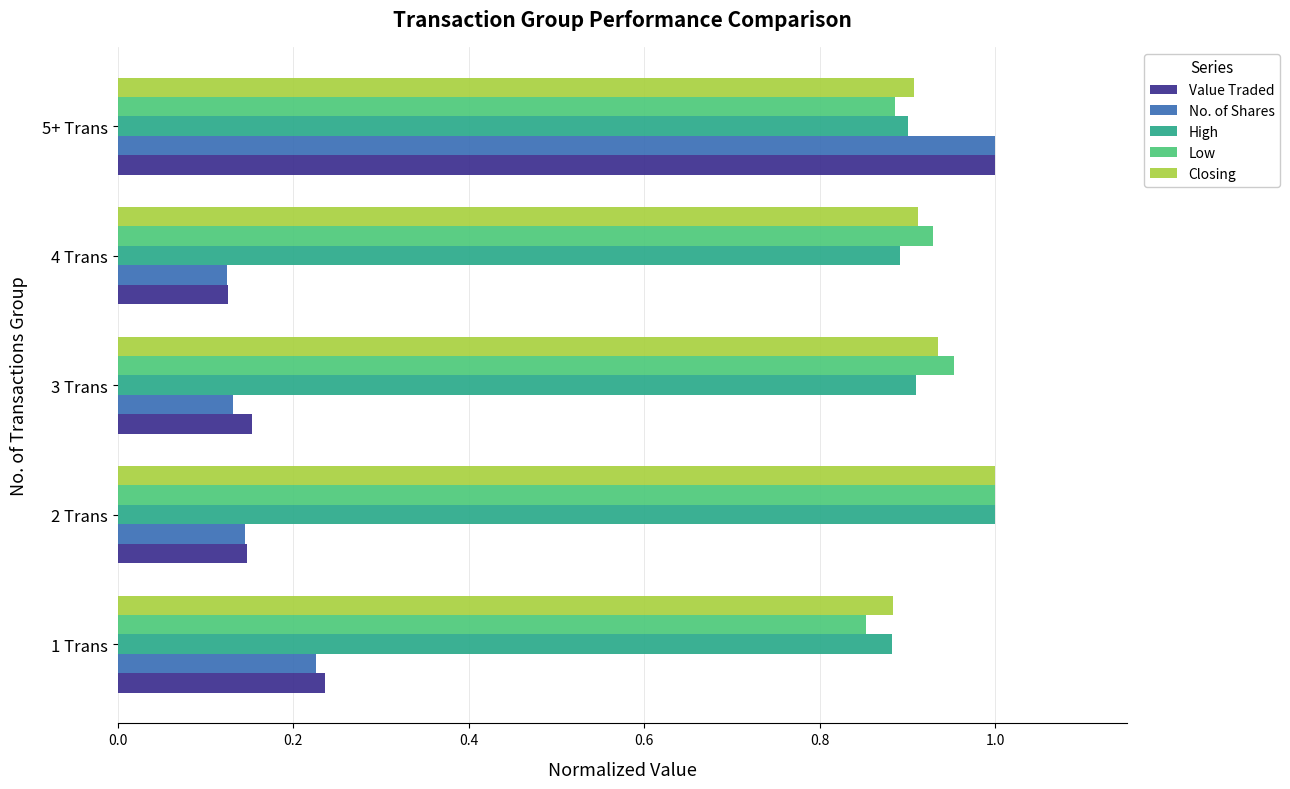

The value of Closing at 5+ Trans is 0.9. True or false?

True